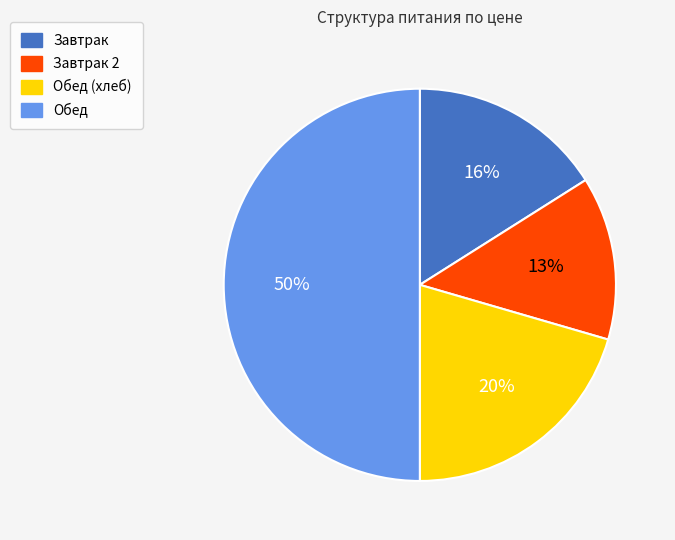

To the nearest percent, what is the average slice percentage?

25%